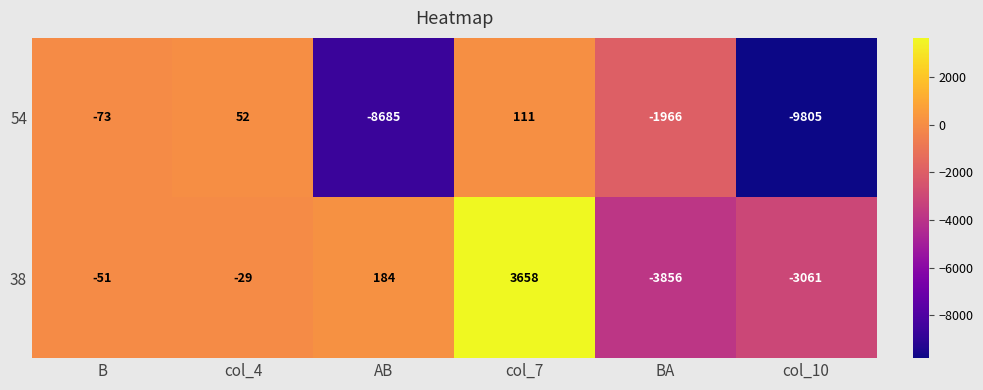

Reading left to right, what are all the values shown in this chart?

54: -73	52	-8685	111	-1966	-9805
38: -51	-29	184	3658	-3856	-3061